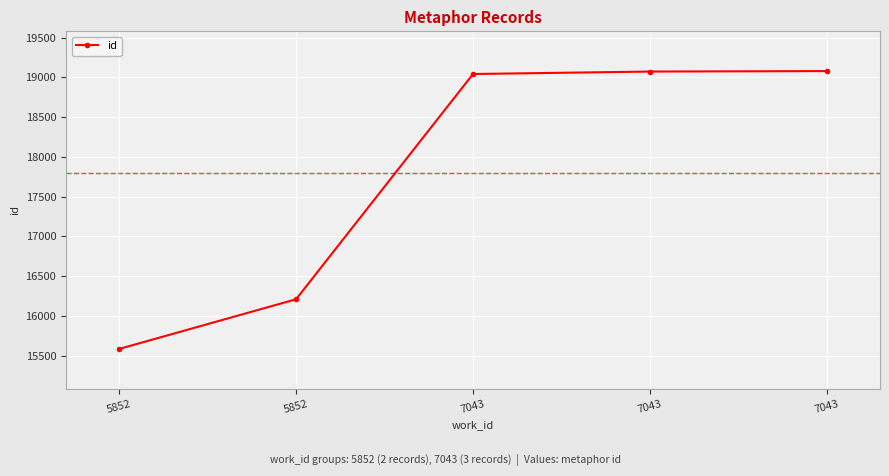

How many data points are less than 19043?

2